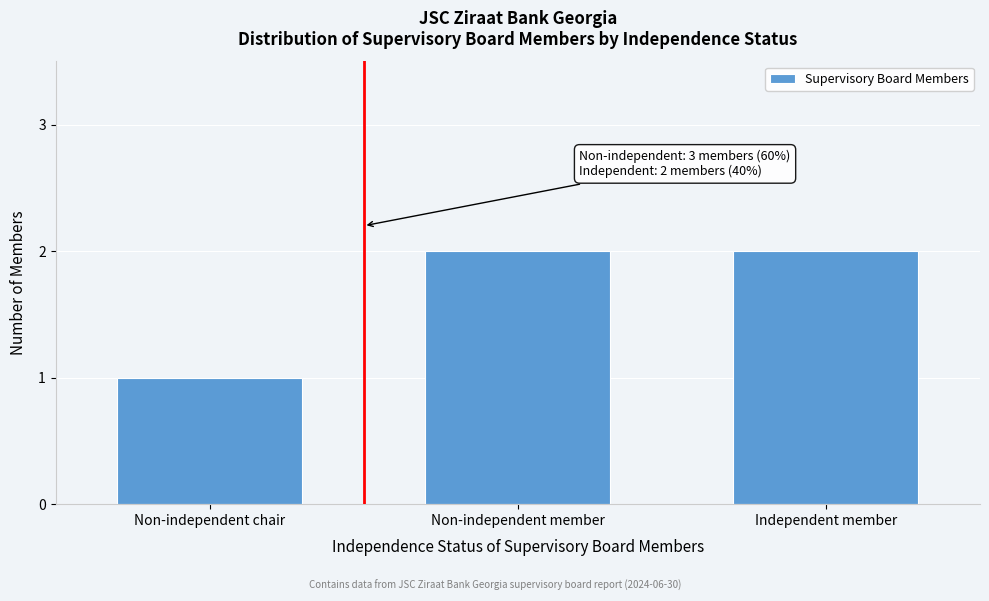

Reading right to left, transcribe all the data shown in this chart.

Independent member=2	Non-independent member=2	Non-independent chair=1